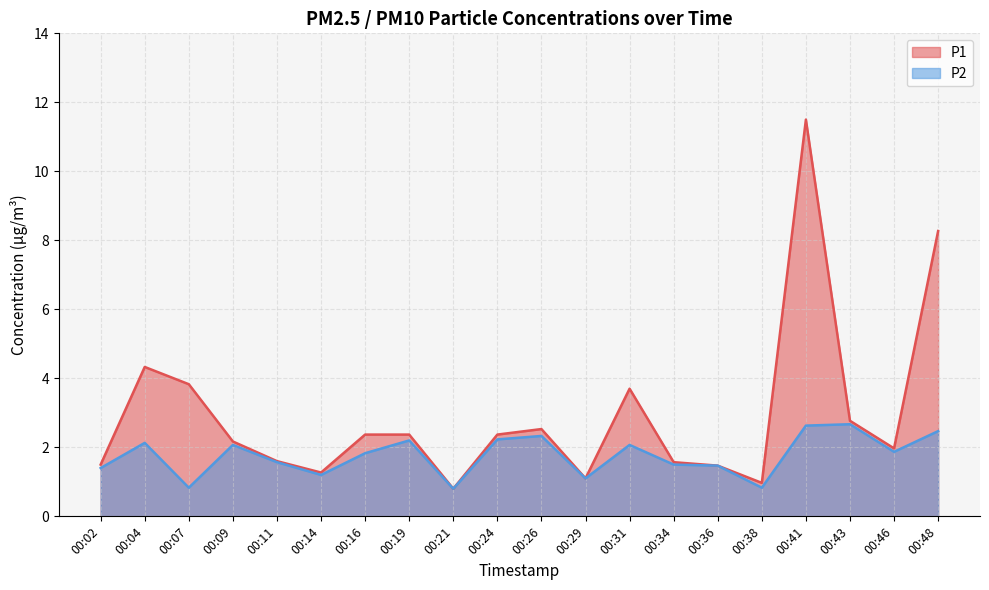

Rank the series by their maximum value, from lowest to highest.

P2, P1